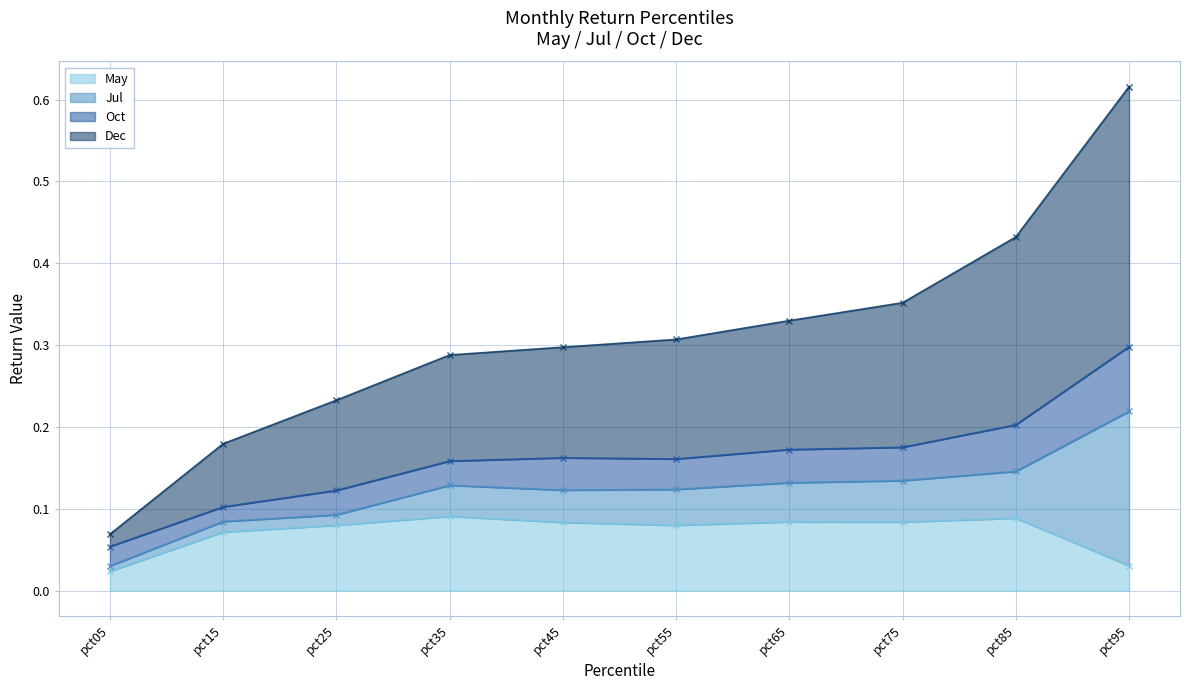

Which series changed the most between pct15 and pct65?

Dec